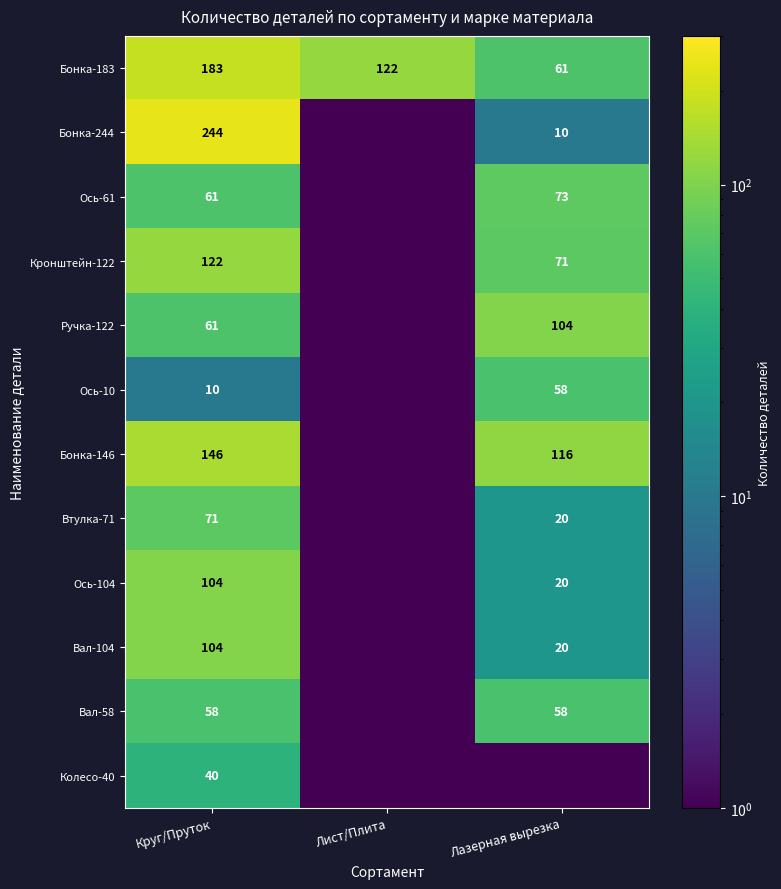

What is the difference between the highest and lowest values at Круг/Пруток?

234.0